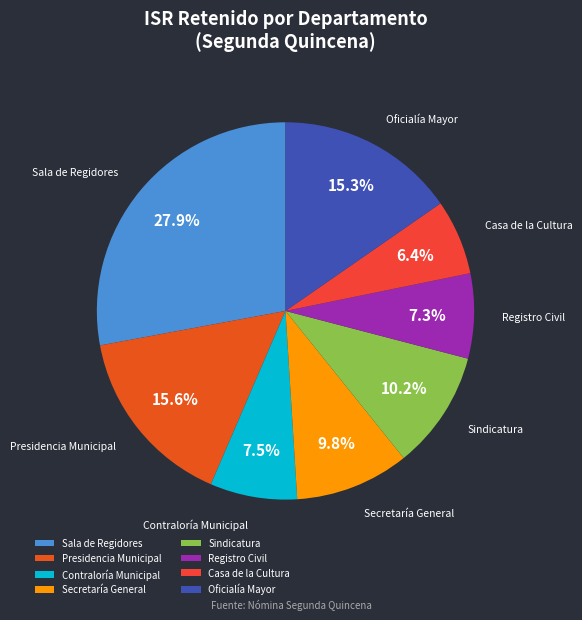

Which has a higher value, Oficialía Mayor or Casa de la Cultura?

Oficialía Mayor